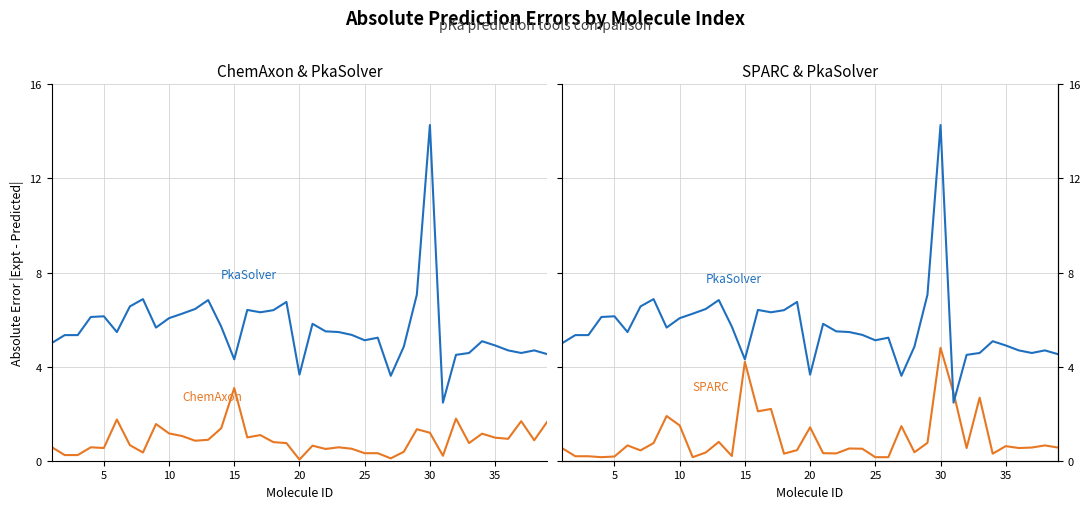

What is the value of the ABS(X-Y)_PkaSolver point at the 32nd from the left?

4.5